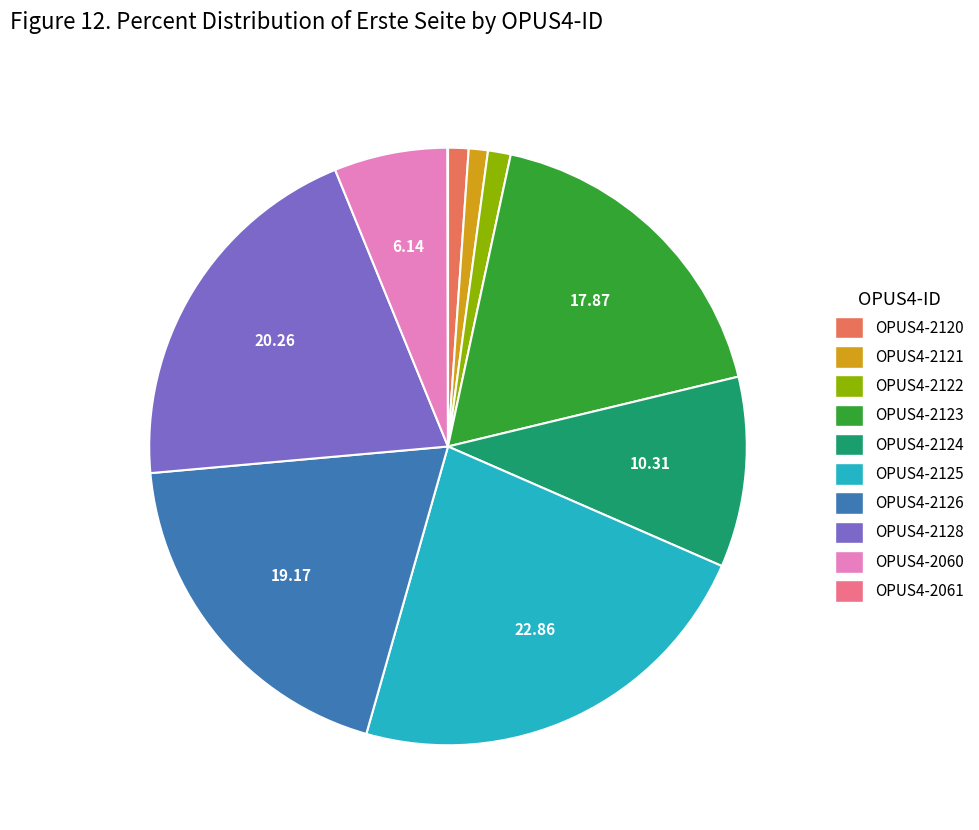

The OPUS4-2060 slice represents 1% of the pie. True or false?

False